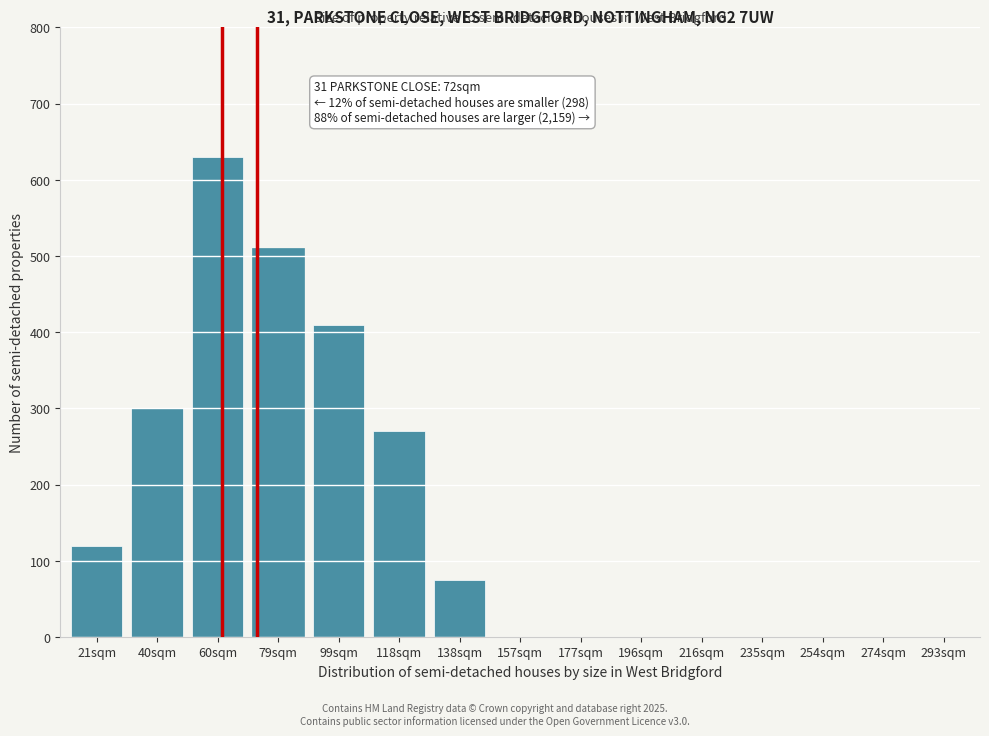

Reading left to right, extract all data points from this chart.

21sqm=120	40sqm=300	60sqm=630	79sqm=510	99sqm=410	118sqm=270	138sqm=75	157sqm=0	177sqm=0	196sqm=0	216sqm=0	235sqm=0	254sqm=0	274sqm=0	293sqm=0